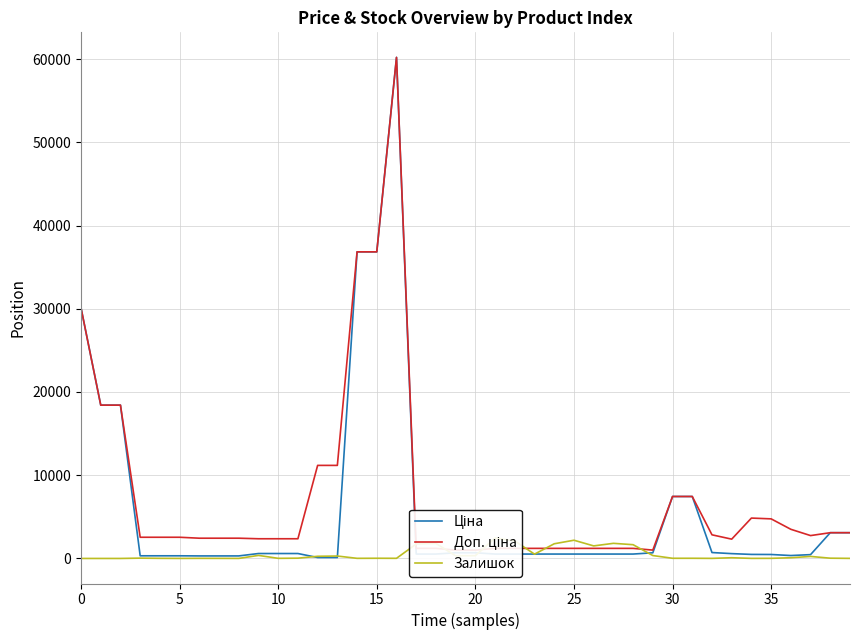

What is the sum of all Залишок values?

20168.0